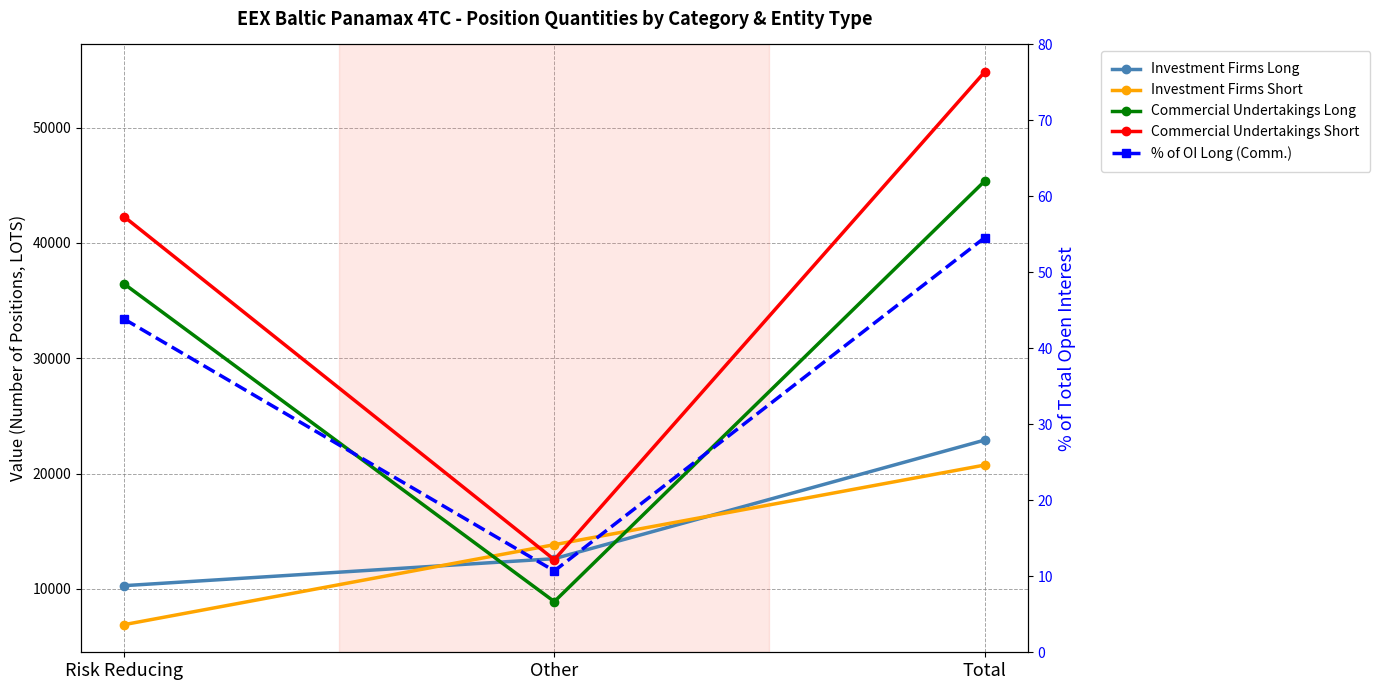

At how many categories does at least one series exceed 5608?

3